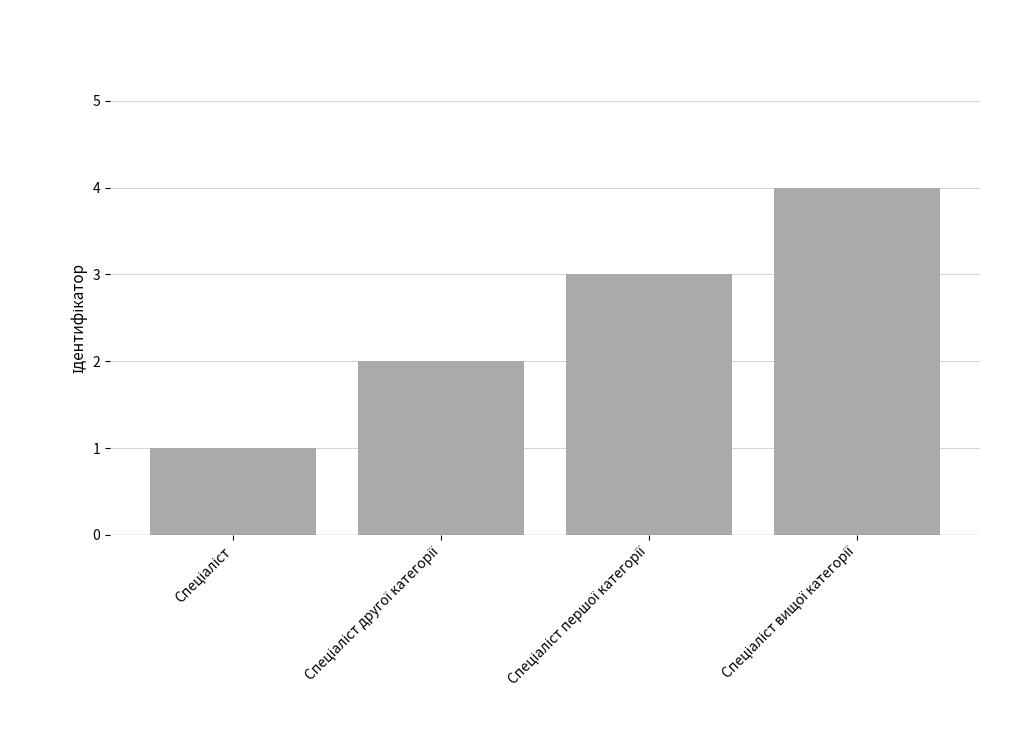

Are the bars grouped side by side (vs. stacked)?

No